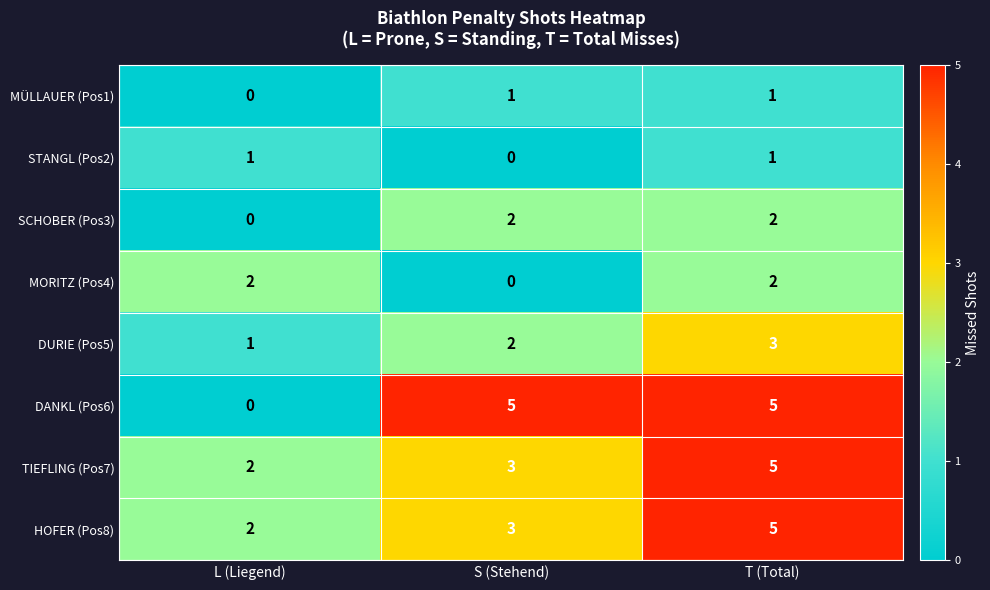

True or false: HOFER (Pos8) has a value of 2 at S (Stehend).

False